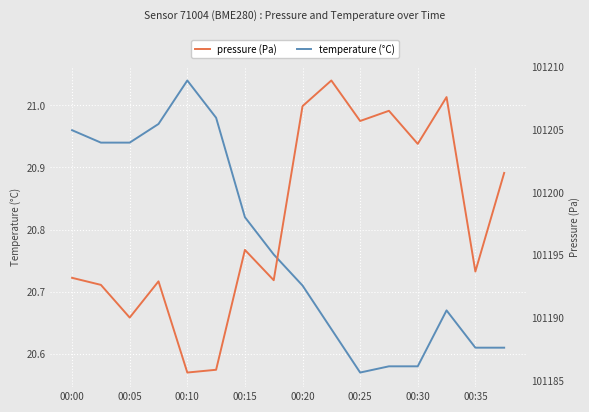

At which label does pressure reach its peak?

9